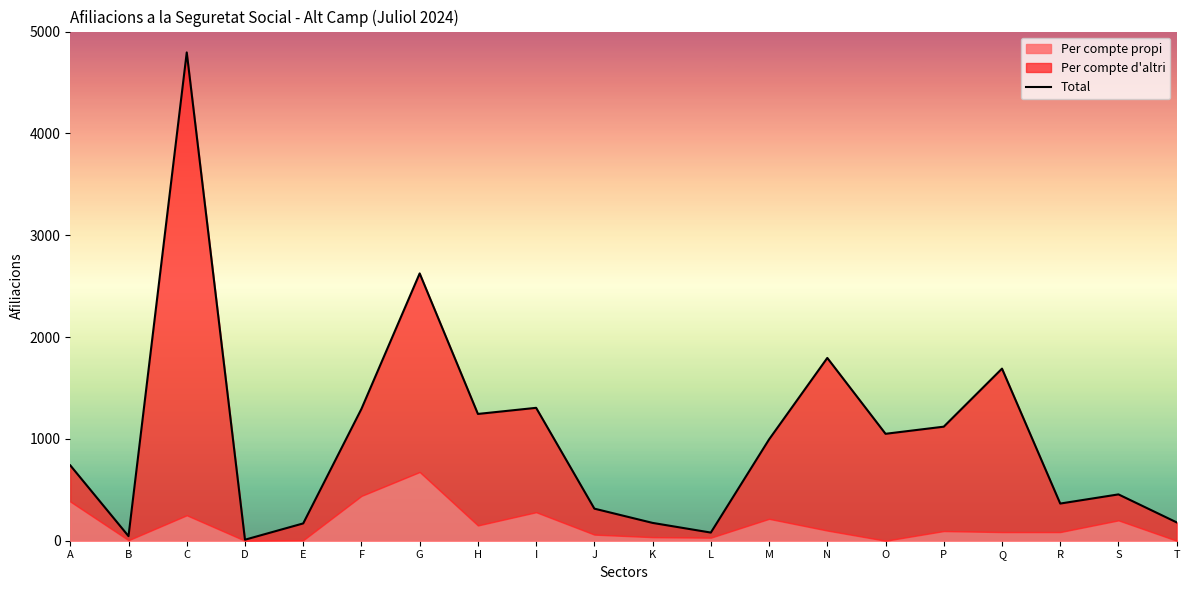

Reading left to right, what are all the values shown in this chart?

740	45	4795	10	170	1295	2625	1245	1305	315	175	80	995	1795	1050	1120	1690	365	455	180